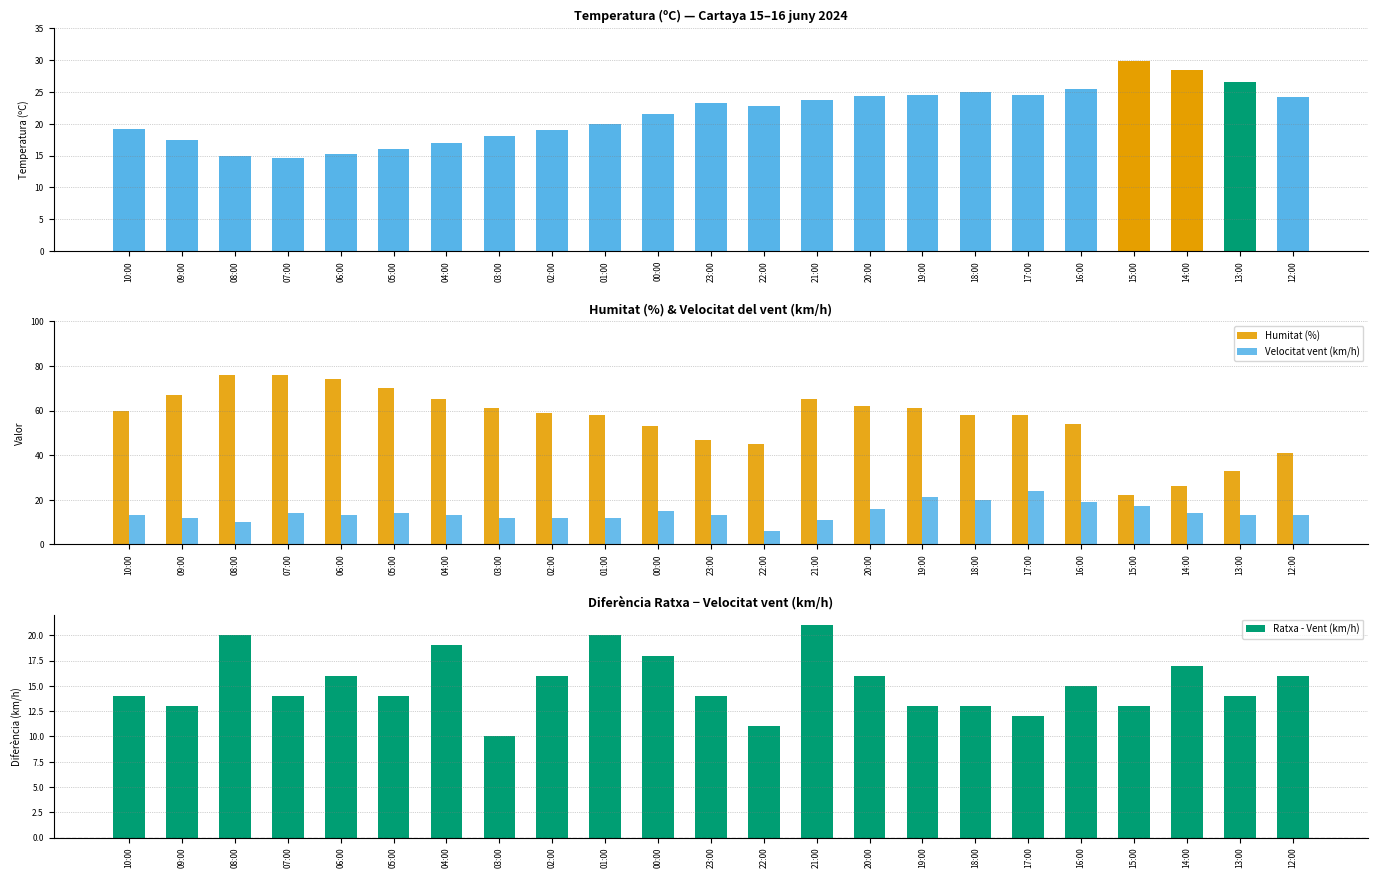

What is the value of the Humitat (%) bar at the 13th from the left?

45